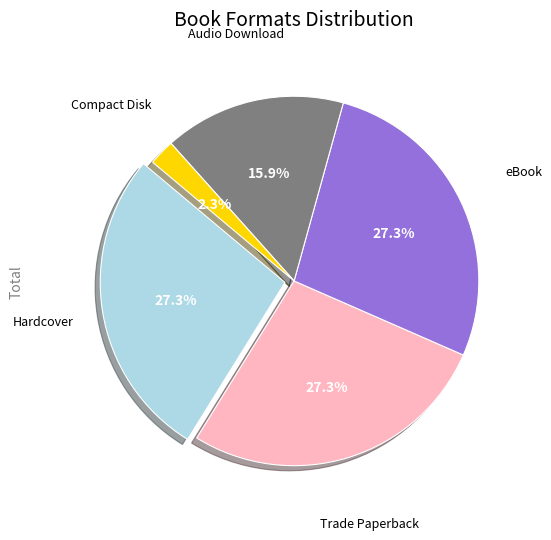

Is there a majority slice in this chart?

No